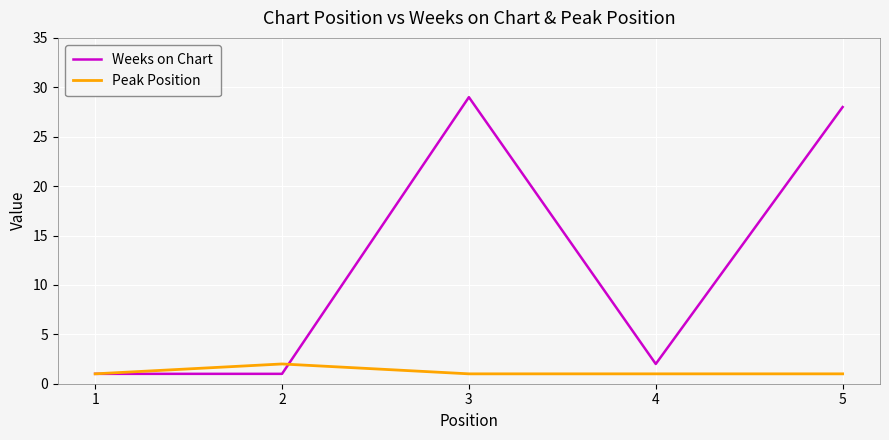

Read the Weeks on Chart value at 5, to the nearest 10.

30